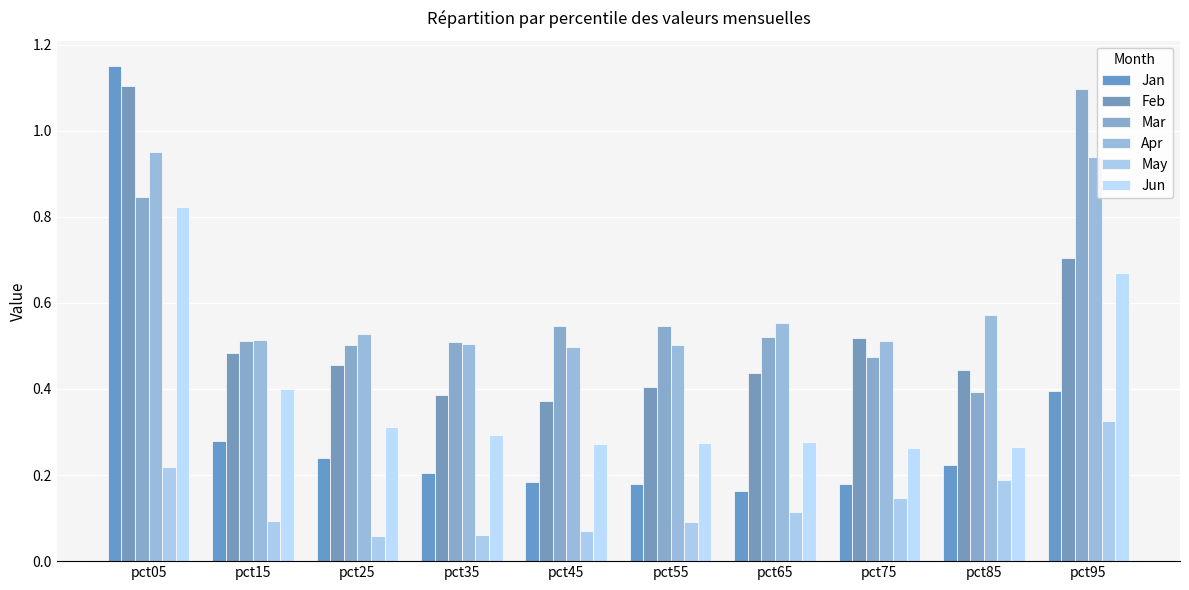

Rank the categories by May value from highest to lowest.

pct95, pct05, pct85, pct75, pct65, pct15, pct55, pct45, pct35, pct25